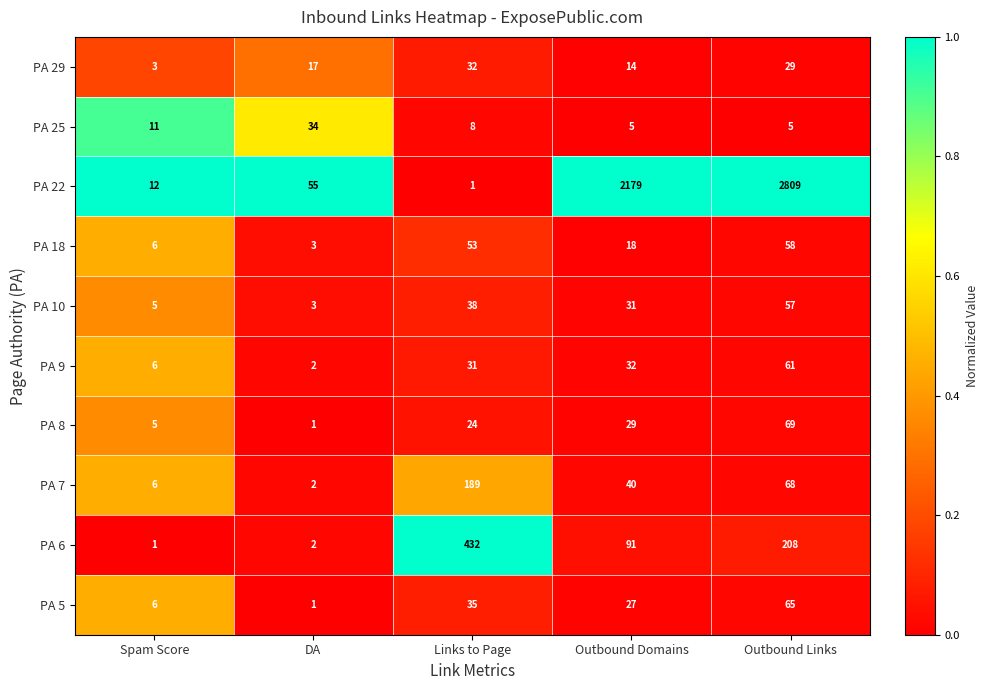

Which series has the widest spread of values?

PA 22